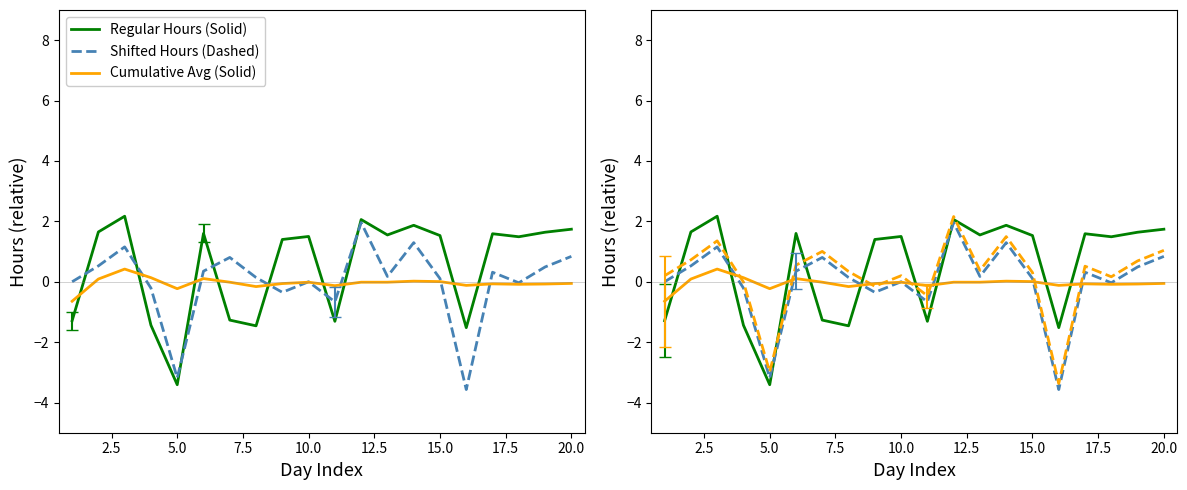

Does the chart display data point markers on the line(s)?

No